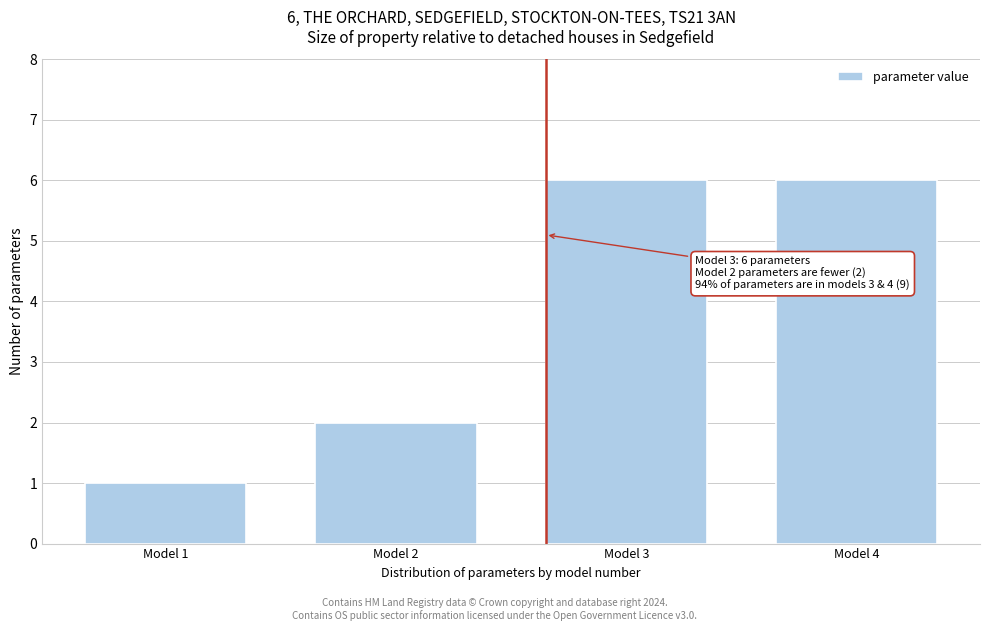

Reading left to right, what are all the values shown in this chart?

1	2	6	6